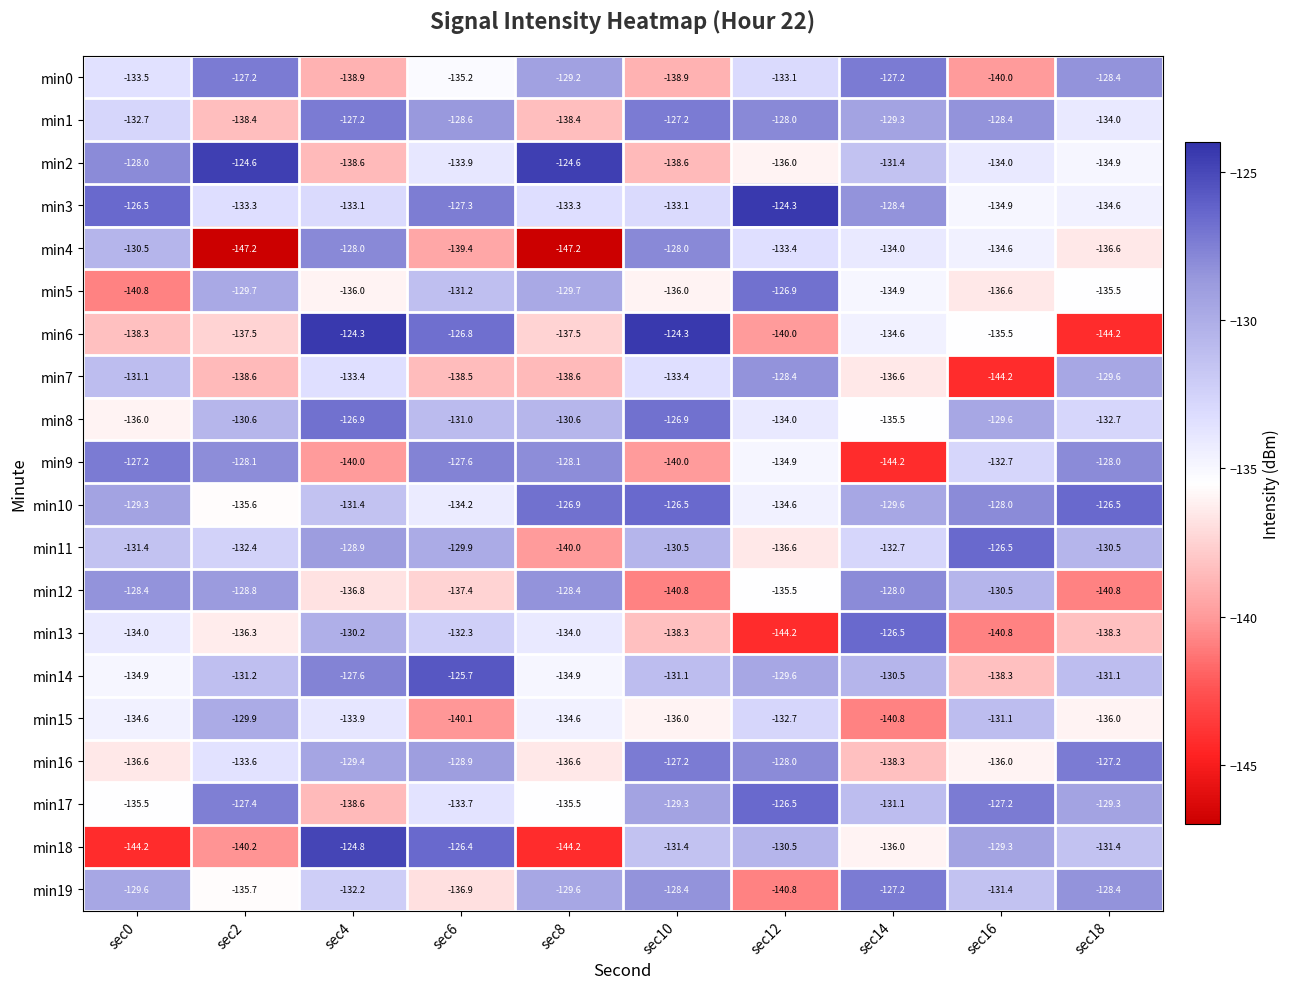

True or false: min0 has a value of -133.5 at sec0.

True